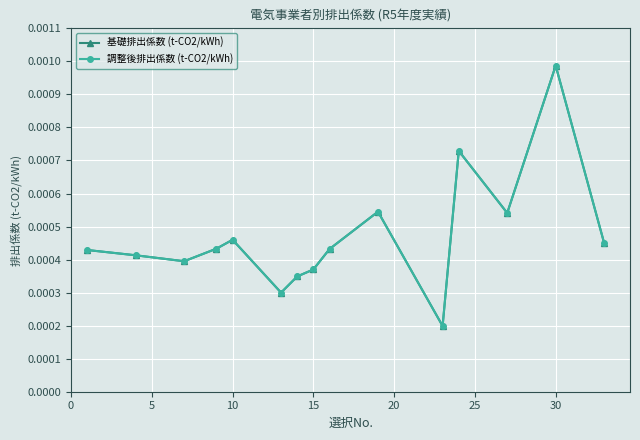

Reading left to right, list all the values displayed in this chart.

基礎排出係数 (t-CO2/kWh): 0.0	0.0	0.0	0.0	0.0	0.0	0.0	0.0	0.0	0.0	0.0	0.0	0.0	0.0	0.0
調整後排出係数 (t-CO2/kWh): 0.0	0.0	0.0	0.0	0.0	0.0	0.0	0.0	0.0	0.0	0.0	0.0	0.0	0.0	0.0